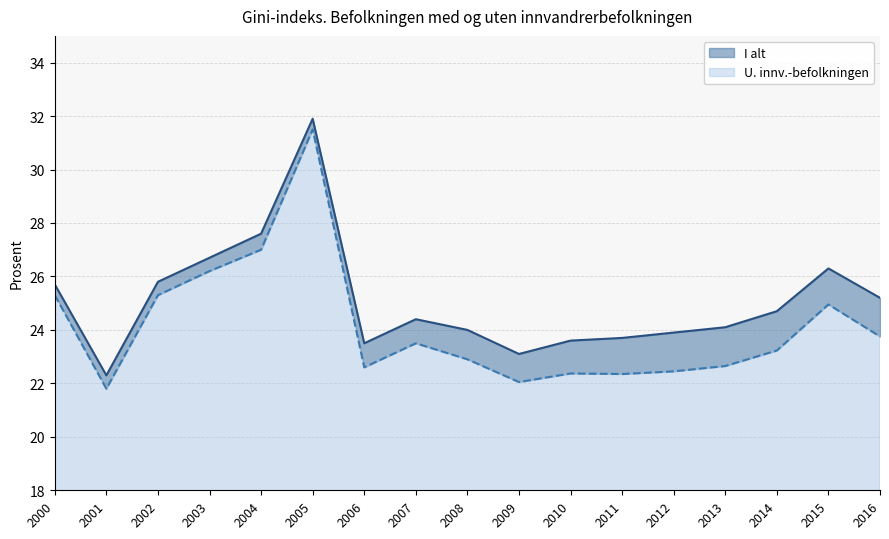

Count the number of data series in this chart.

2